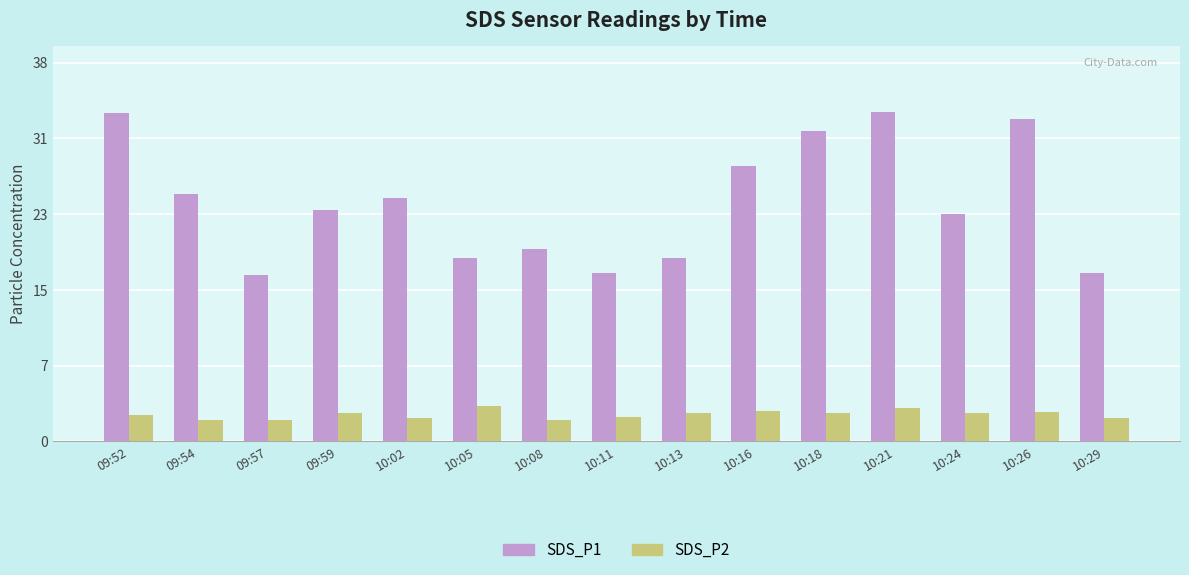

Read the SDS_P1 value at 09:54.

25.3